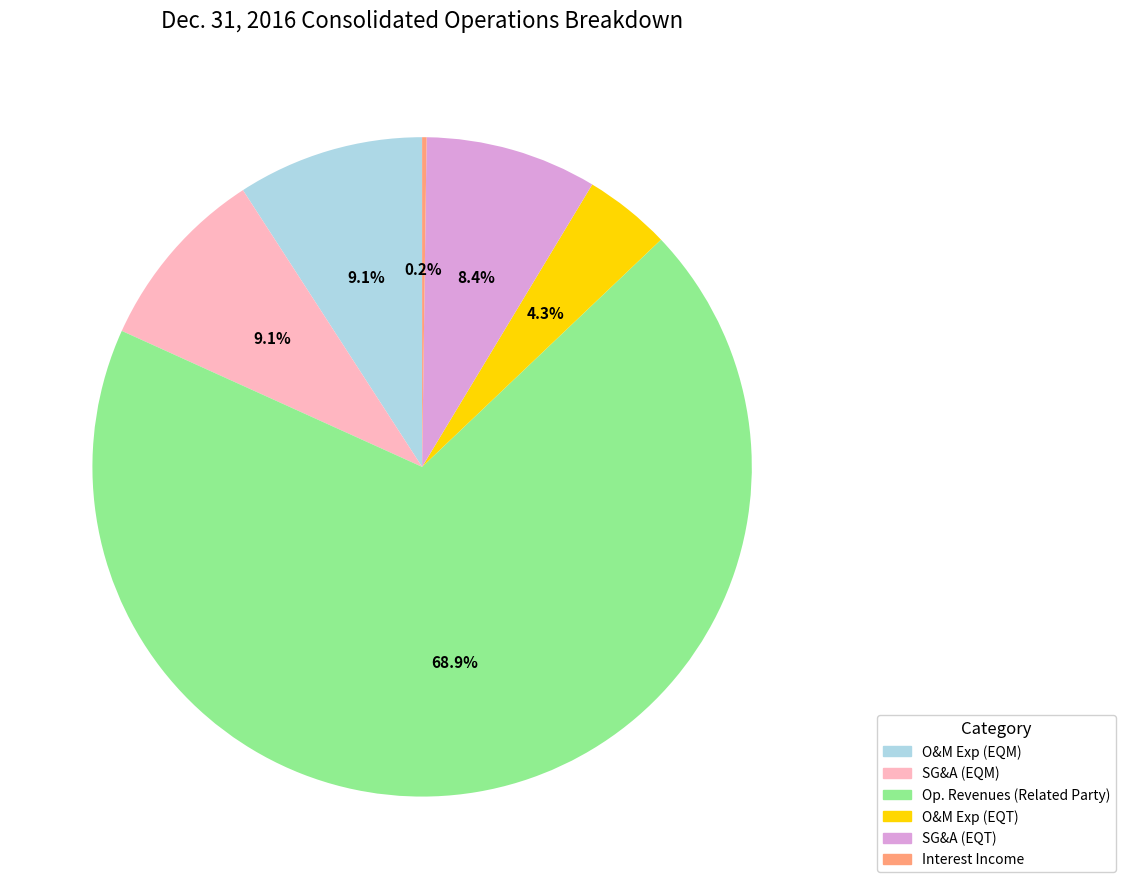

Is there any slice that represents more than half of the pie?

Yes